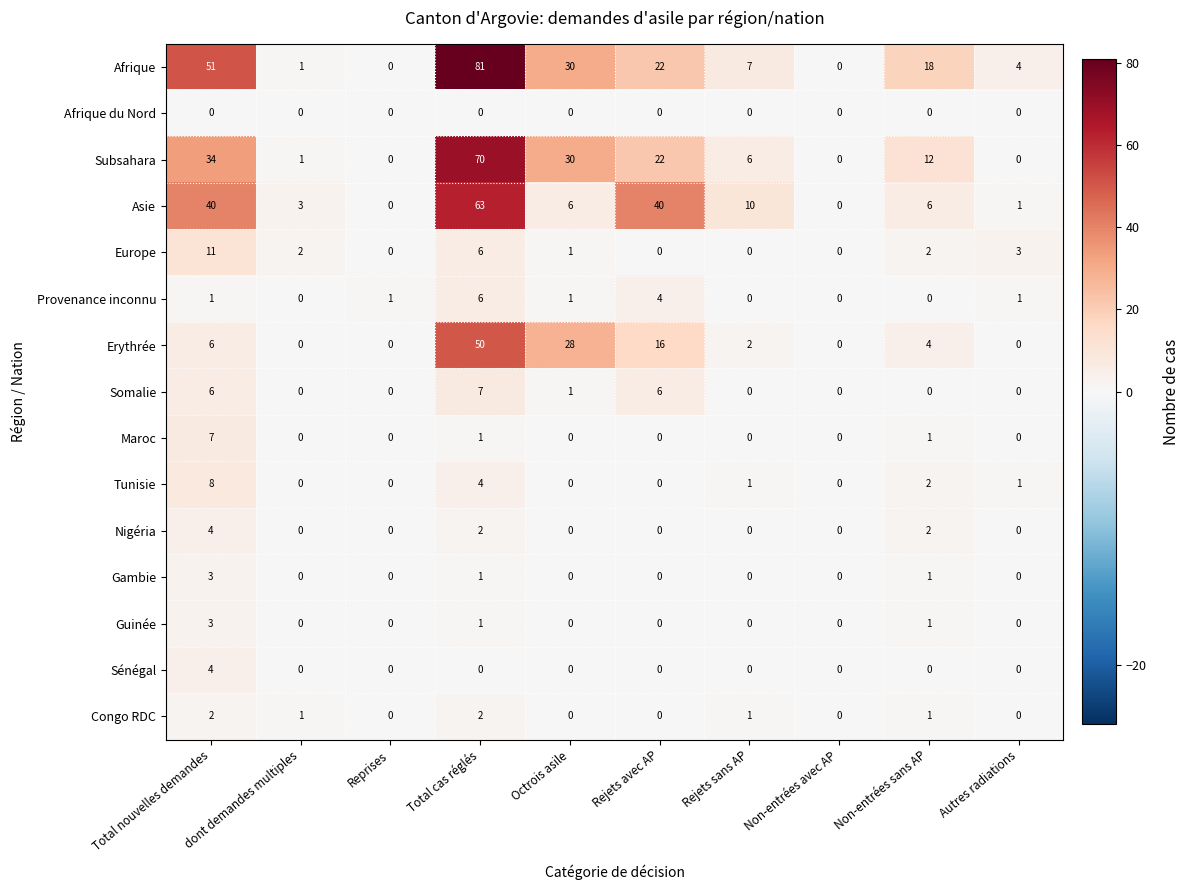

What is the difference between the maximum and minimum values in the Erythrée series?

50